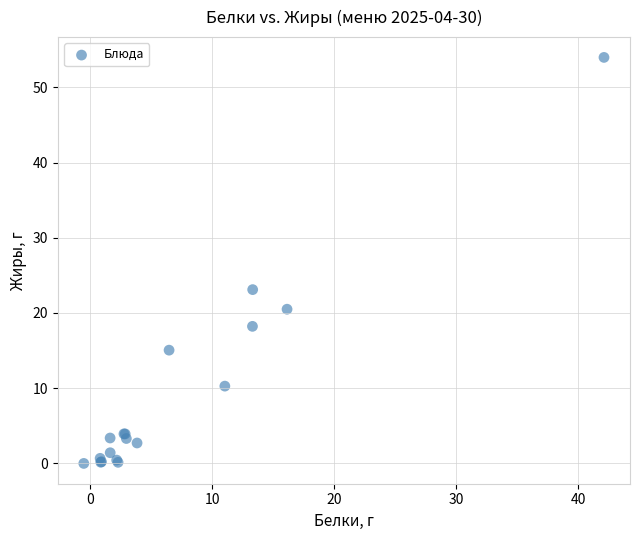

What Y value in the scatter plot is closest to 26?

23.1